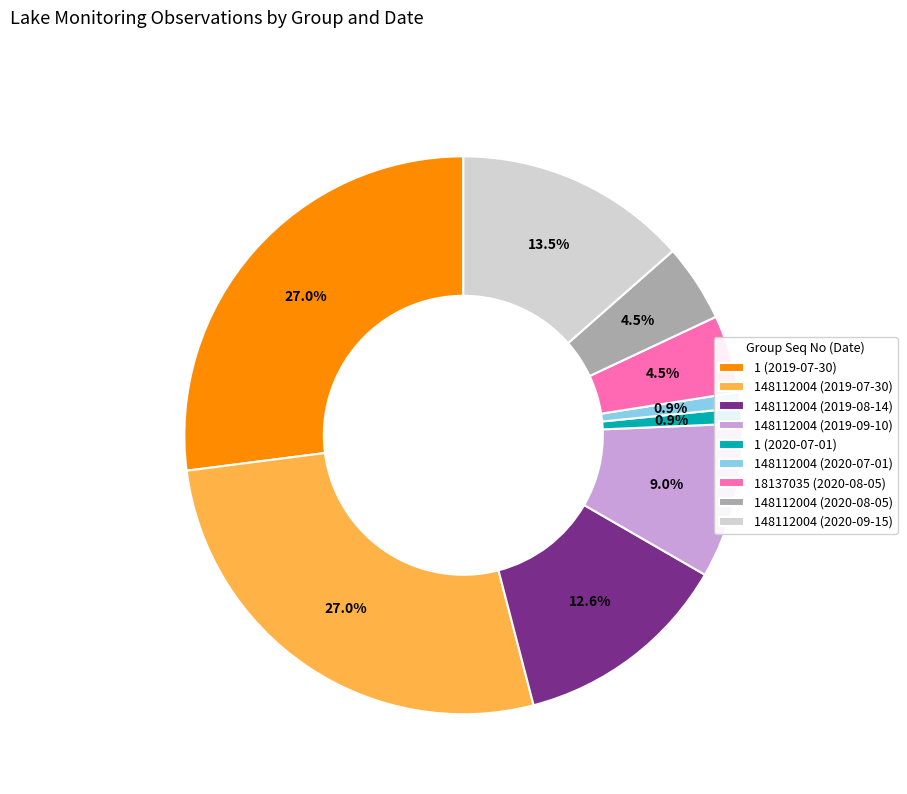

To the nearest percent, what is the difference between the largest and smallest slice percentages?

26%